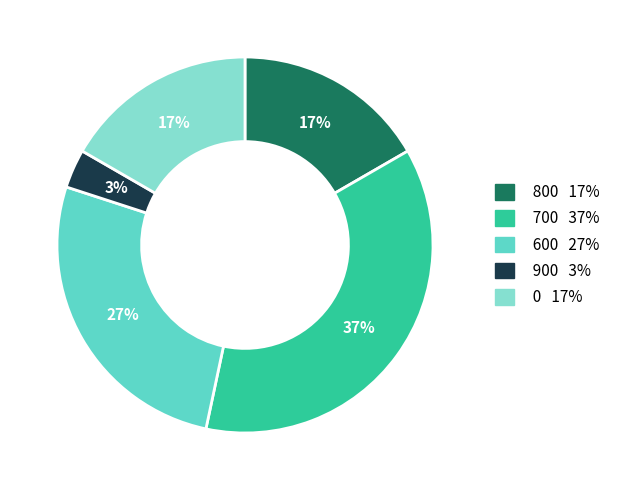

To the nearest percent, what is the average slice percentage?

20%